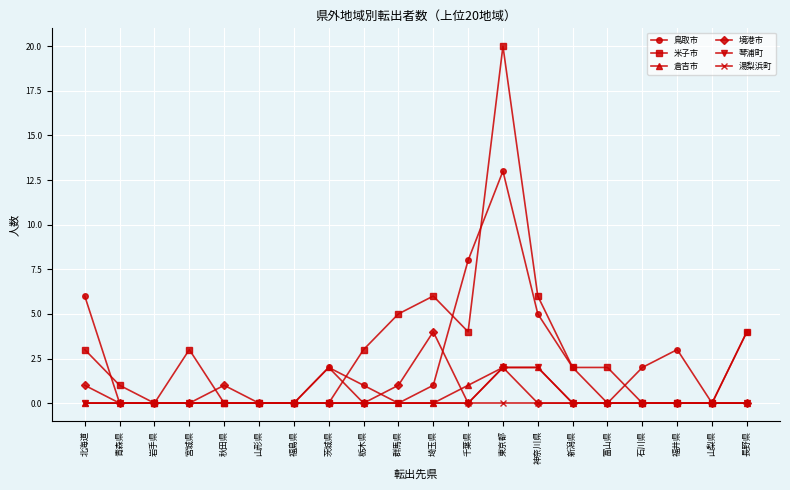

Which series has the largest total across all categories?

米子市